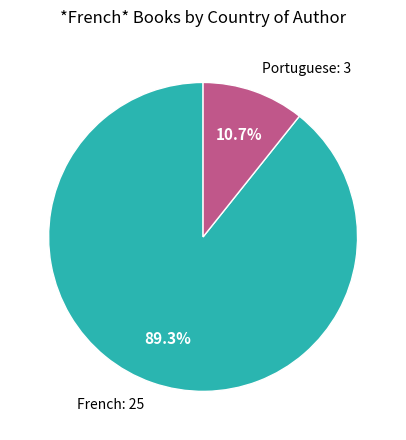

Is there a majority slice in this chart?

Yes